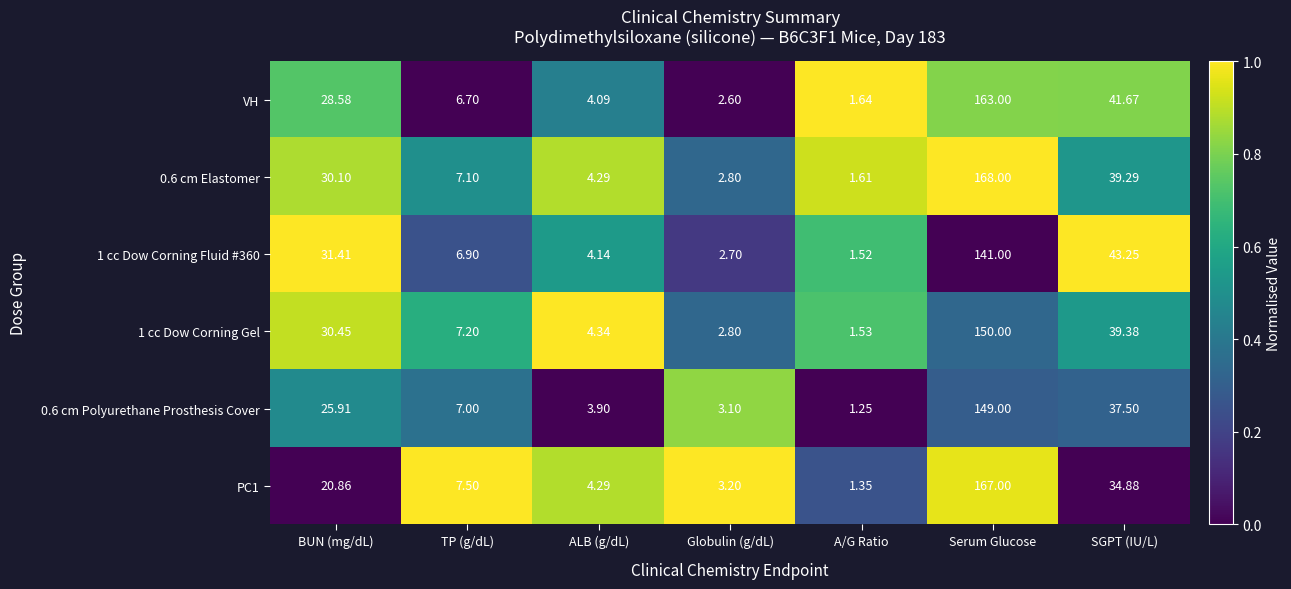

How many data points does each series have?

7